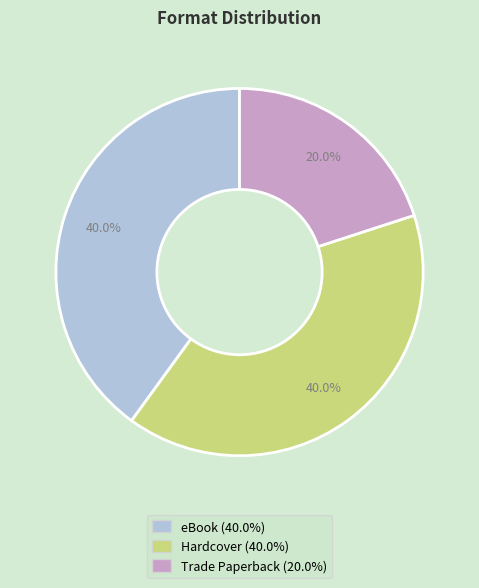

Does any single category account for the majority?

No